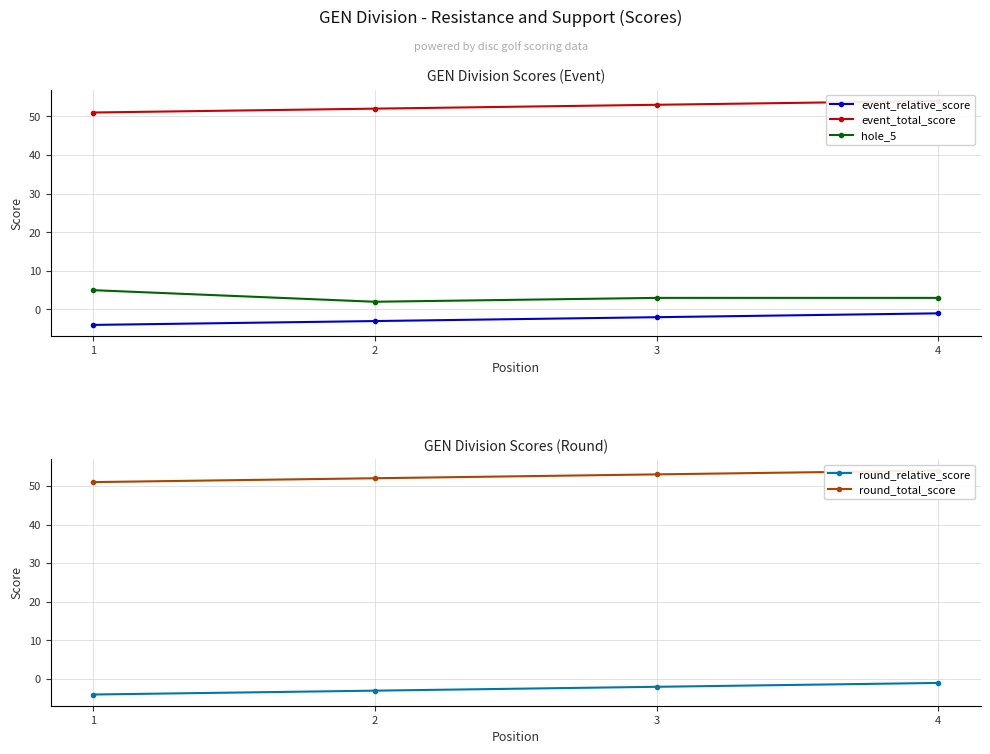

True or false: event_total_score and round_total_score intersect in this chart.

False